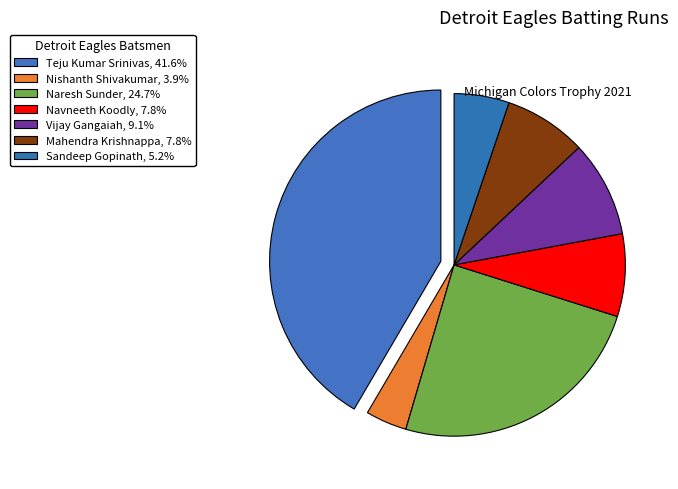

Count the number of slices in the pie.

7